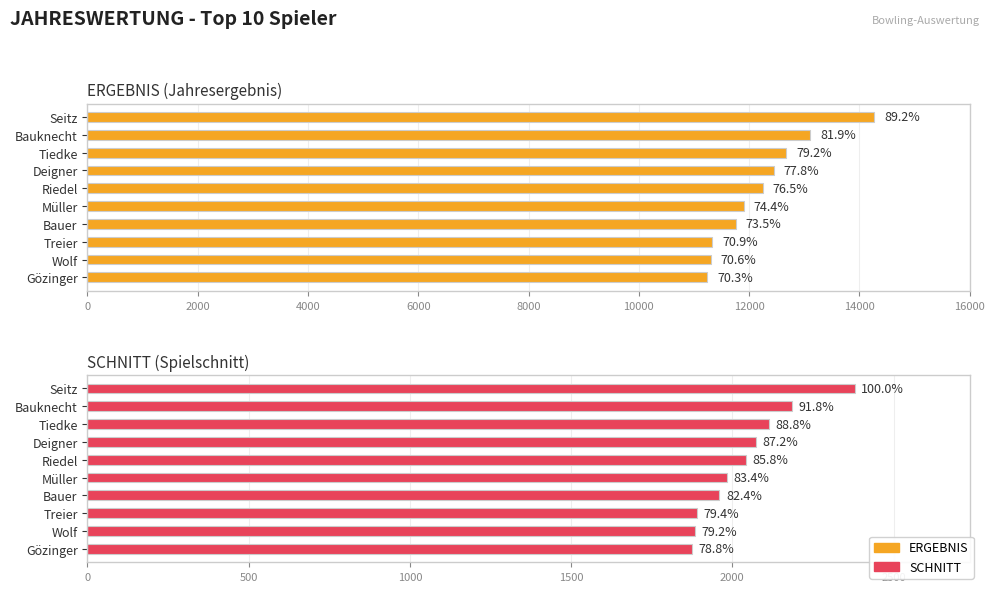

What is the value of the SCHNITT bar at the 5th from the left?

2041